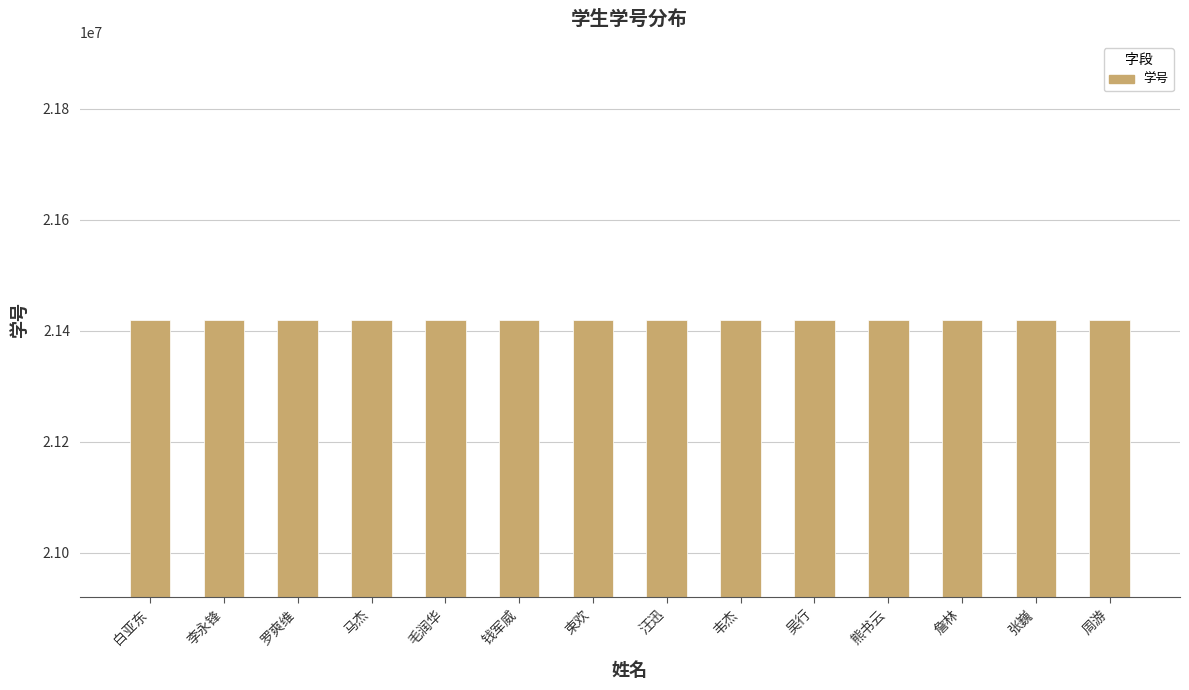

What is the sum of the values at 熊书云 and 束欢?

42840213